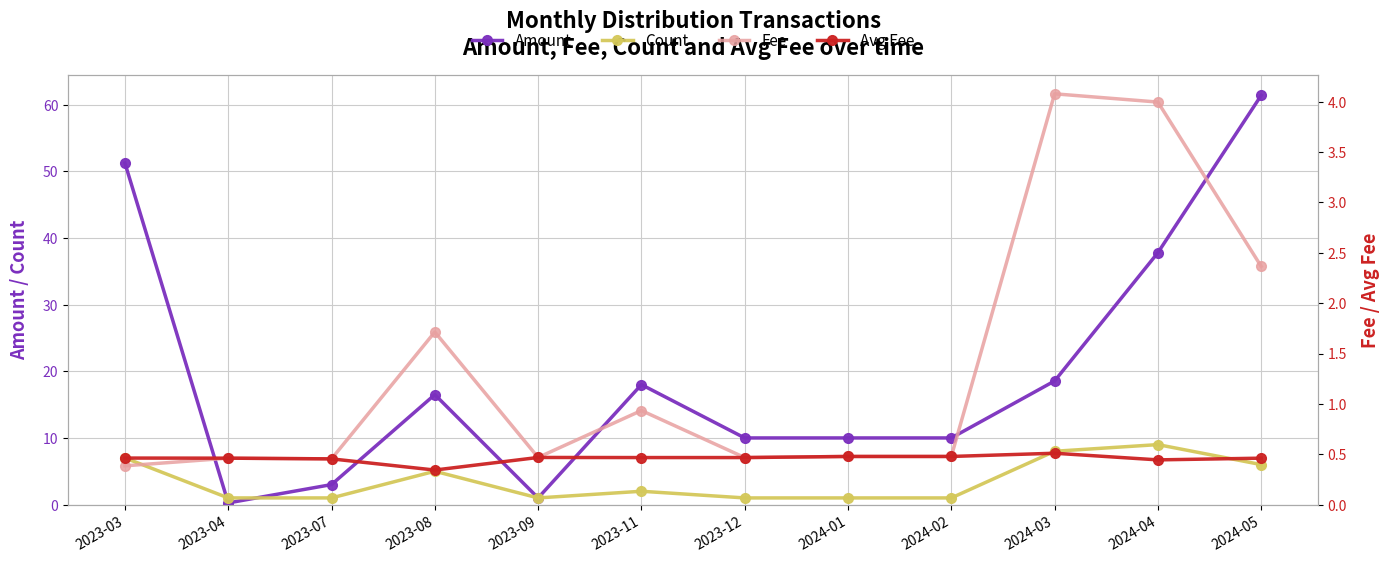

Reading left to right, extract all data points from this chart.

Amount: 51.2	0.2	3.0	16.5	1.0	18.0	10.0	10.0	10.0	18.6	37.8	61.4
Count: 7.0	1.0	1.0	5.0	1.0	2.0	1.0	1.0	1.0	8.0	9.0	6.0
Fee: 0.4	0.5	0.5	1.7	0.5	0.9	0.5	0.5	0.5	4.1	4.0	2.4
Avg Fee: 0.5	0.5	0.5	0.3	0.5	0.5	0.5	0.5	0.5	0.5	0.4	0.5